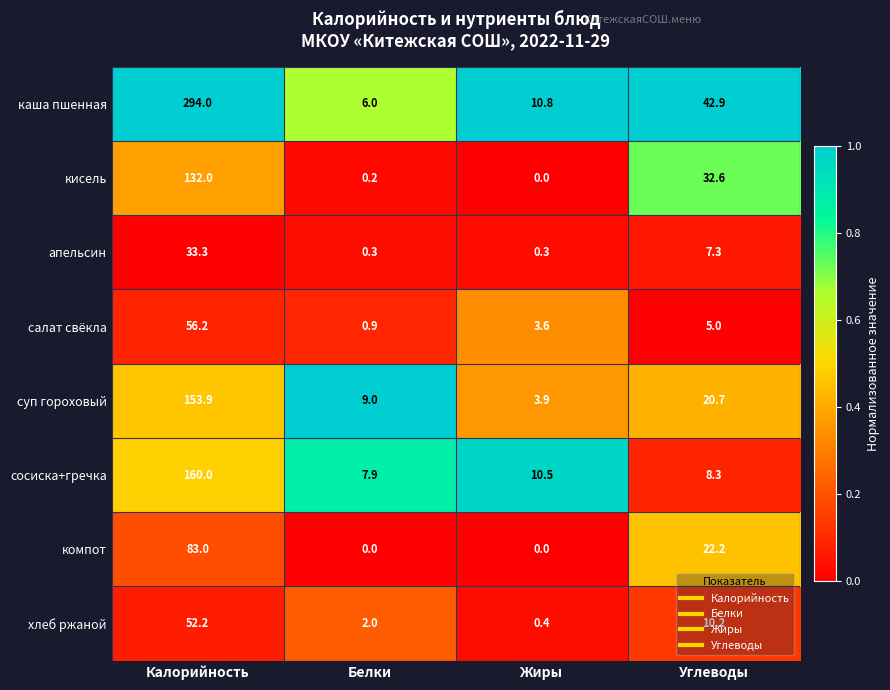

Rank the categories by каша пшенная value from lowest to highest.

Белки, Жиры, Углеводы, Калорийность